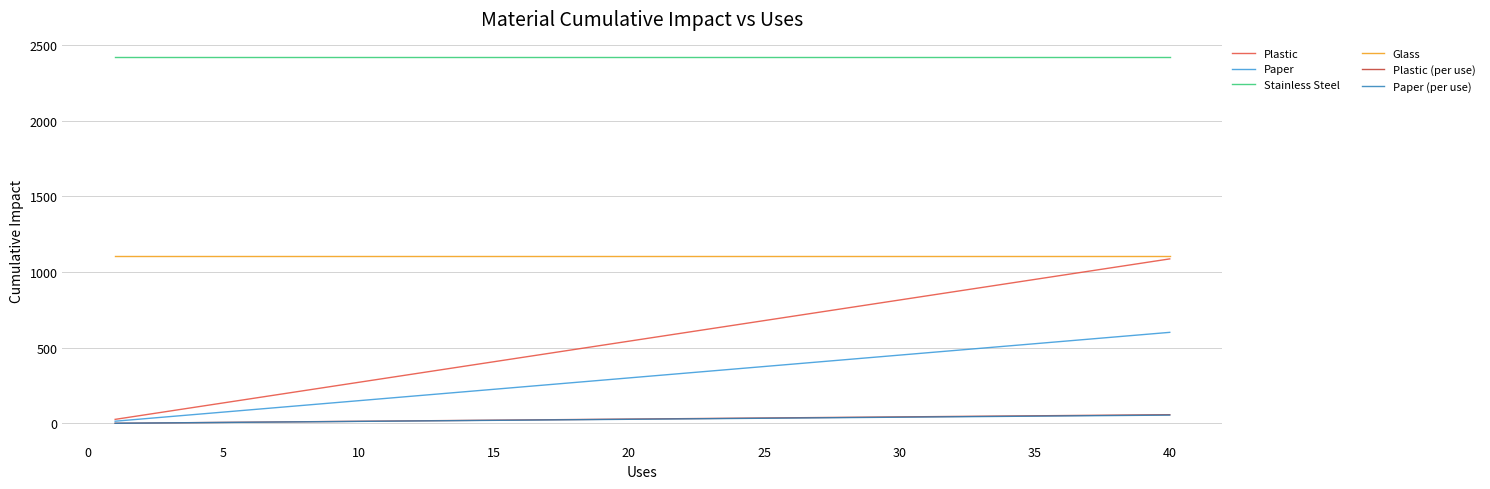

What is the highest value of the Paper series?

601.9